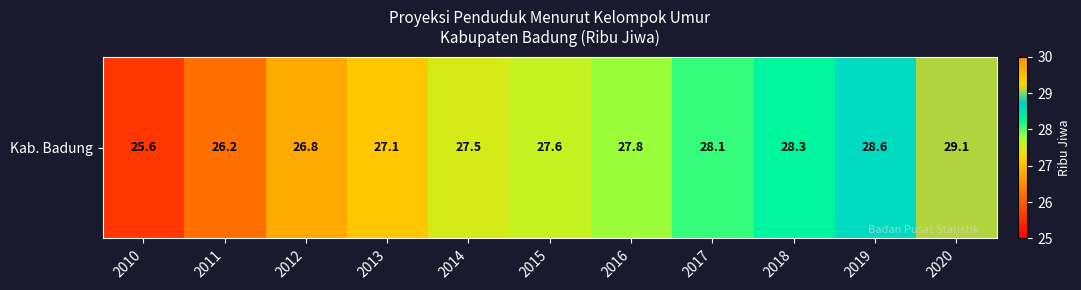

What is the sum of all values?

302.7